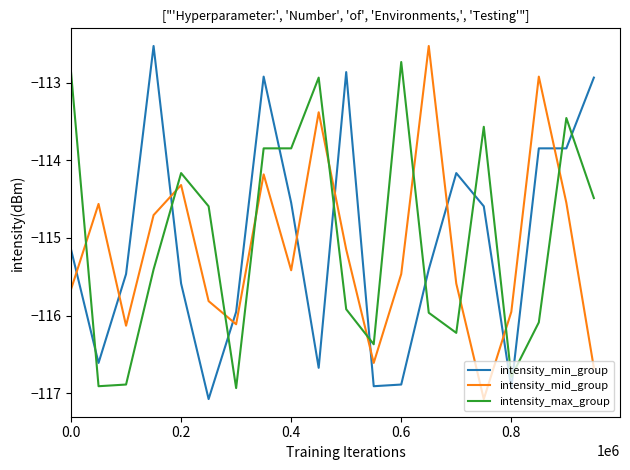

How many intersections are there between intensity_max_group and intensity_mid_group?

10